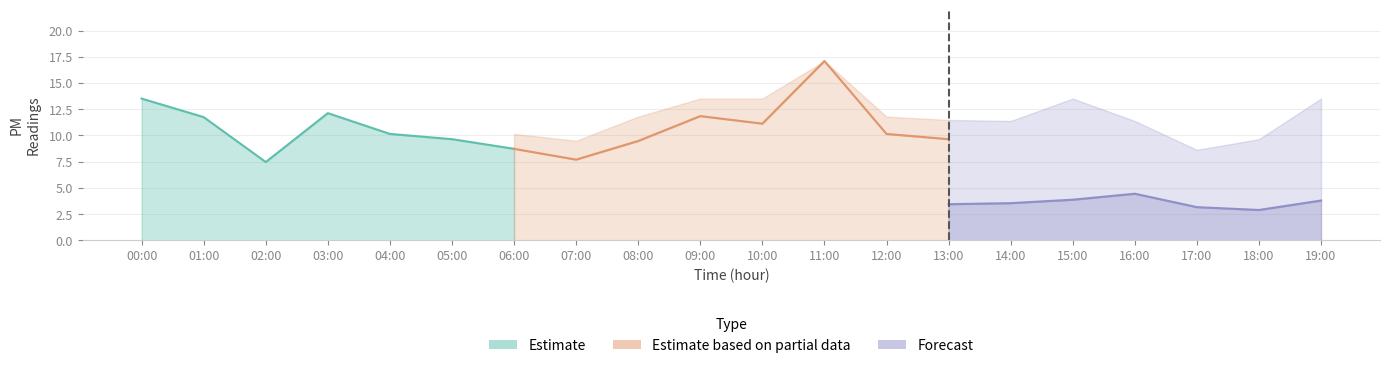

True or false: P2 has more than 1 interior local peaks.

True